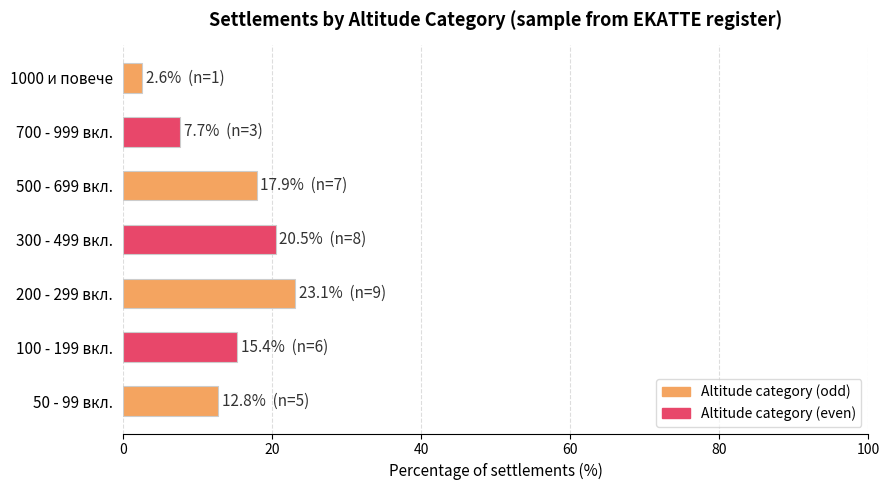

List the labels in order of value, largest first.

200 - 299 вкл., 300 - 499 вкл., 500 - 699 вкл., 100 - 199 вкл., 50 - 99 вкл., 700 - 999 вкл., 1000 и повече